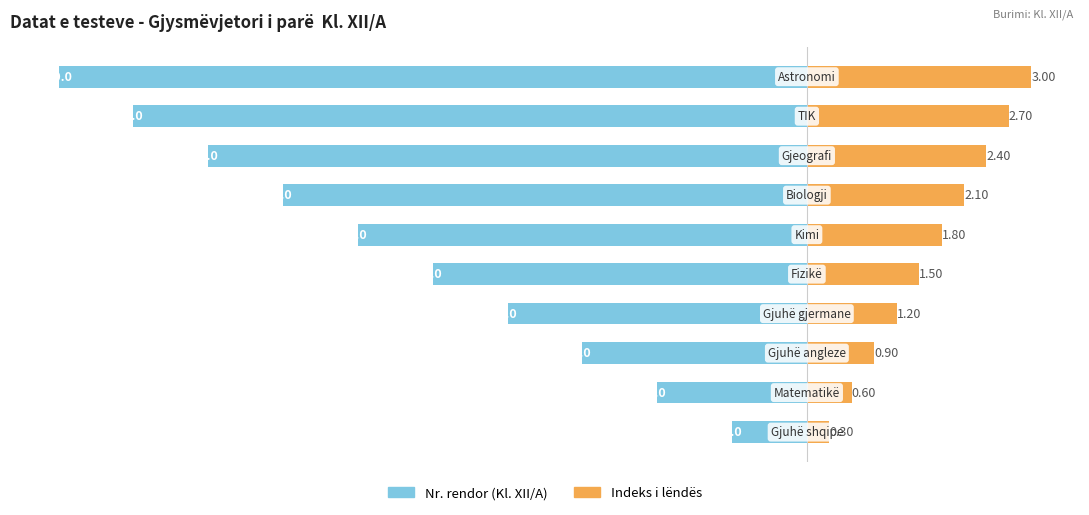

Reading right to left, transcribe all the data shown in this chart.

Nr. rendor (Kl. XII/A): -10.0	-9.0	-8.0	-7.0	-6.0	-5.0	-4.0	-3.0	-2.0	-1.0
Indeks i lëndës: 3.0	2.7	2.4	2.1	1.8	1.5	1.2	0.9	0.6	0.3